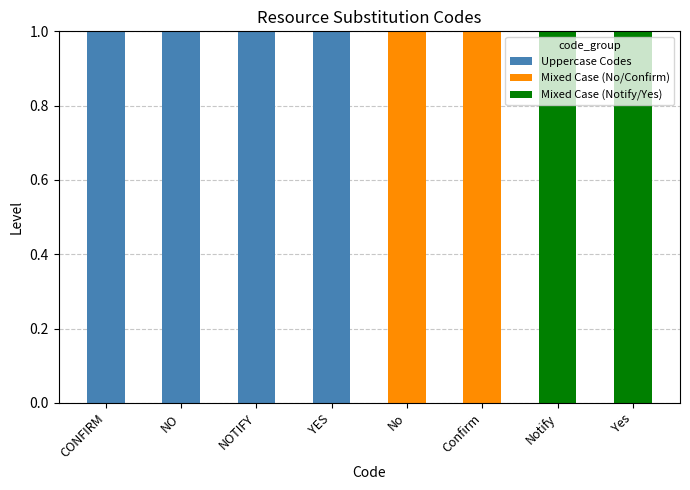

The Uppercase Codes series shows 0 at NOTIFY. True or false?

False